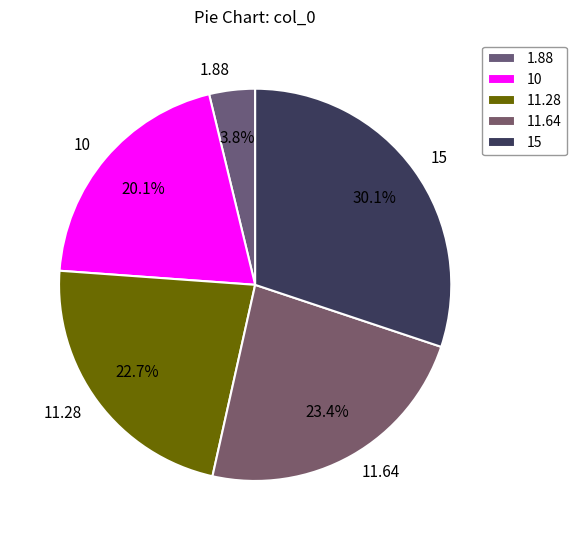

Between 10 and 15, which is larger?

15